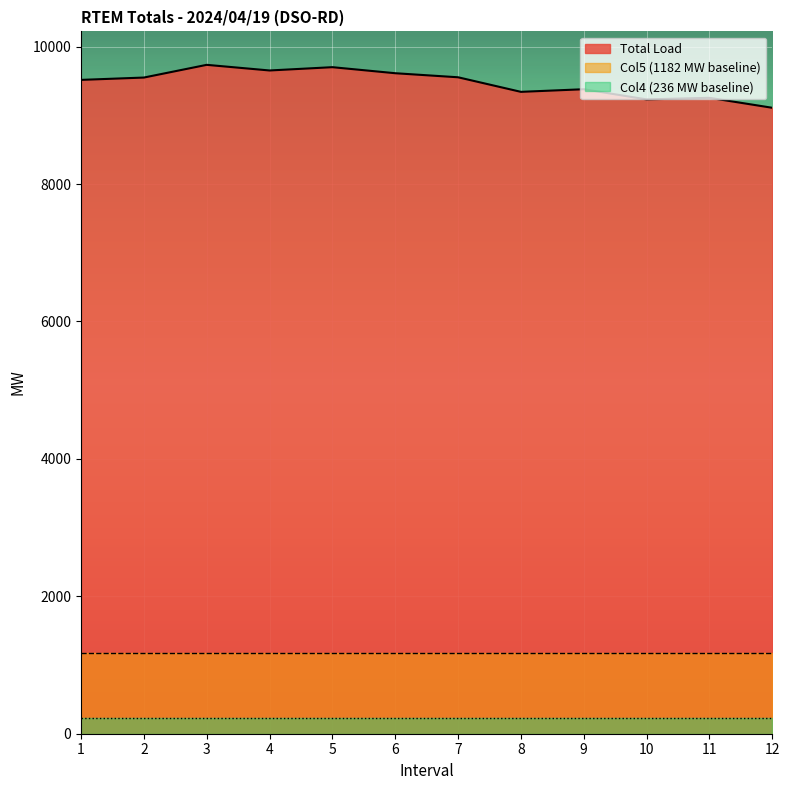

The value of Col4 at 8 is 236. True or false?

True